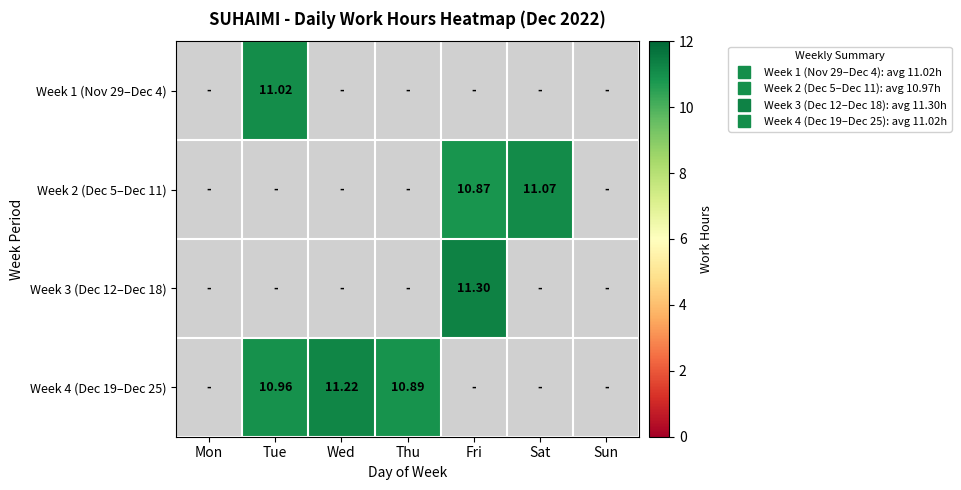

Is it true that 13 equals 0.0 at 4?

True